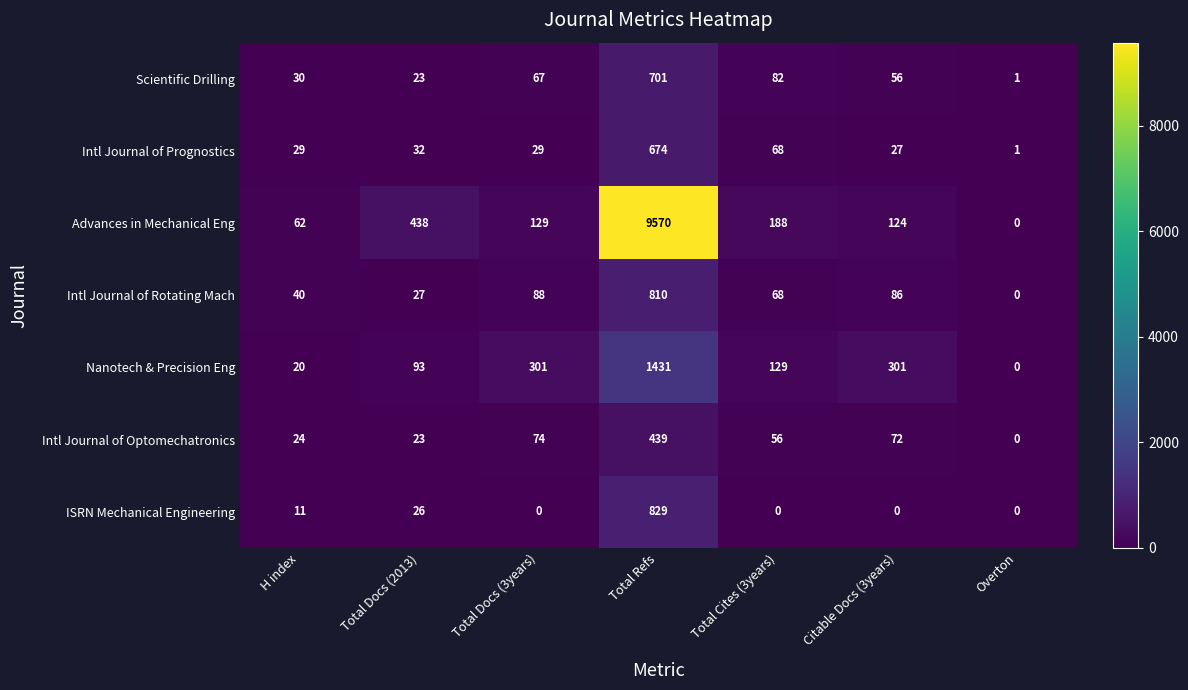

Rank the series by their maximum value, from highest to lowest.

Advances in Mechanical Eng, Nanotech & Precision Eng, ISRN Mechanical Engineering, Intl Journal of Rotating Mach, Scientific Drilling, Intl Journal of Prognostics, Intl Journal of Optomechatronics